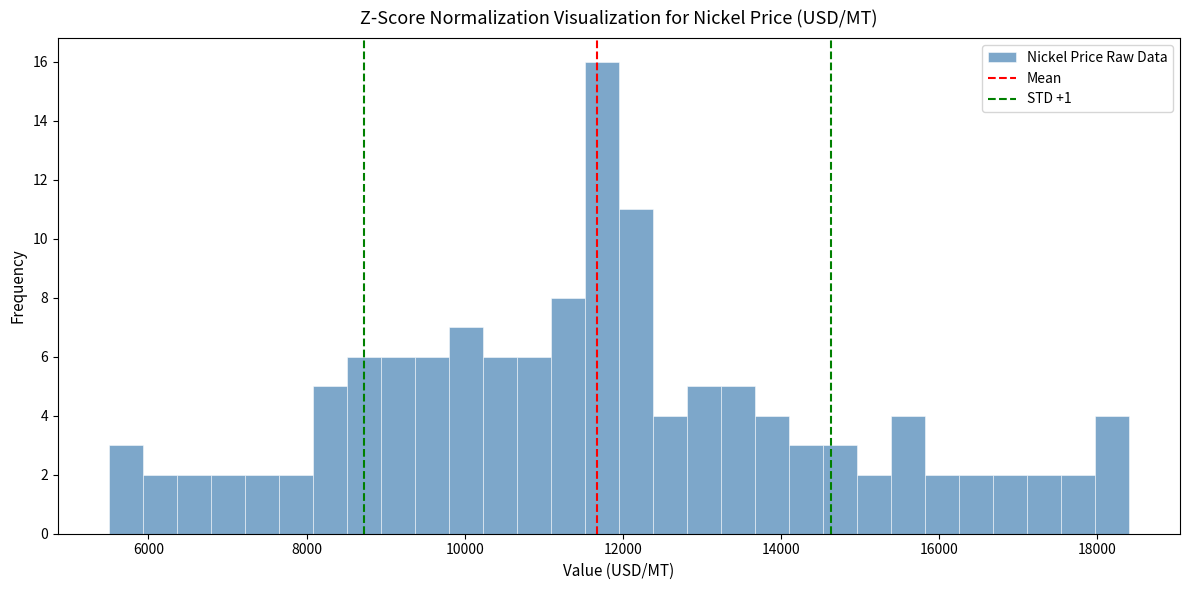

Read against the x-axis, roughly where is the centre of the tallest bar?

11800